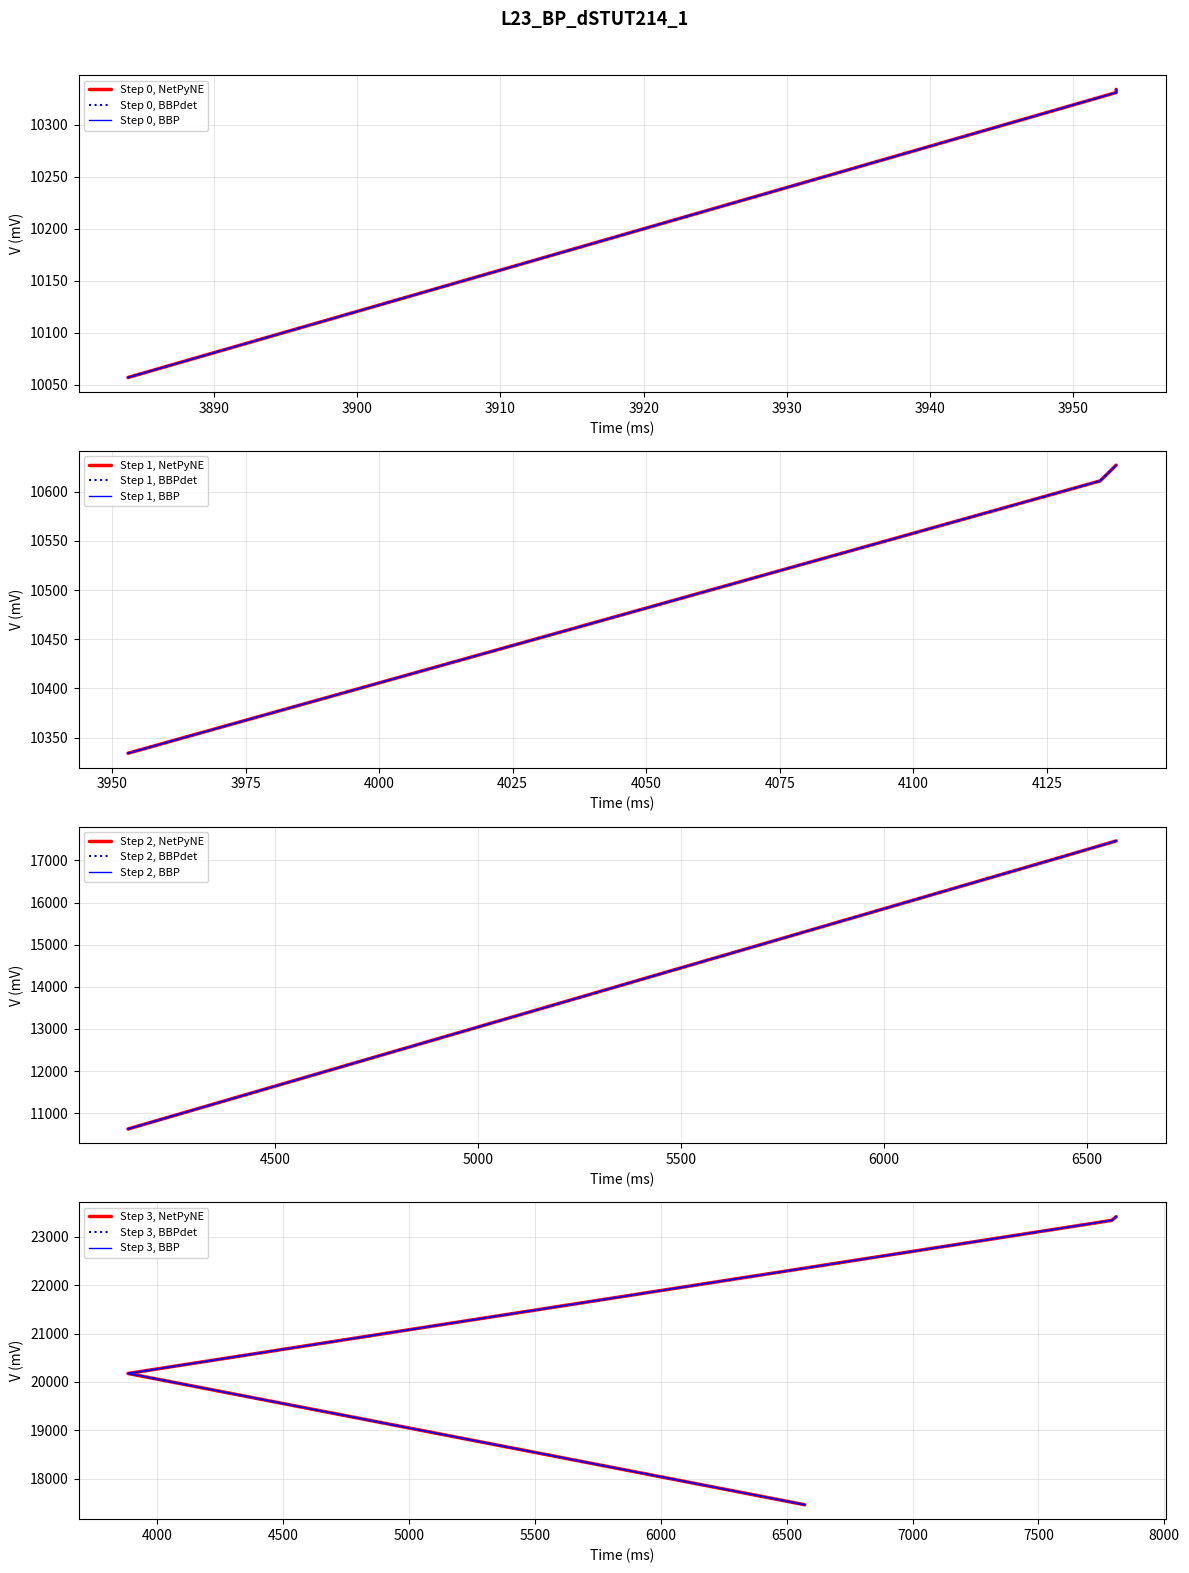

Reading left to right, extract all data points from this chart.

3884=10057	3953=10331	3953=10334	4135=10611	4138=10627	6441=17091	6572=17462	3884=20175	7791=23339	7809=23416